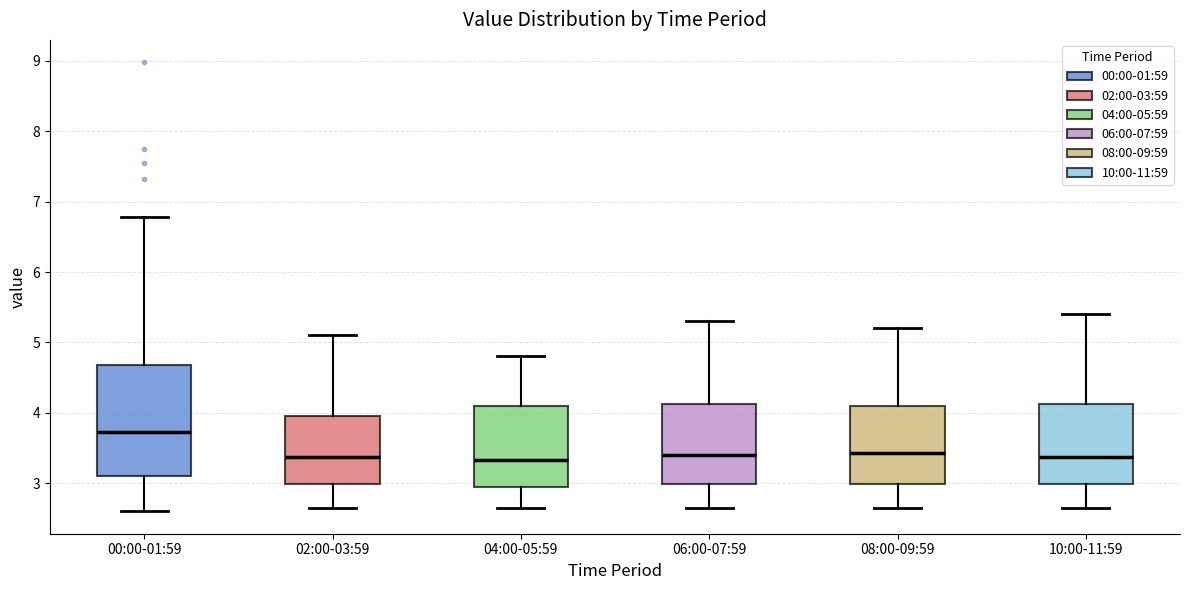

Reading left to right, transcribe this box plot: for each box, give where its median line is, the range the box spans, and where its two whiskers end, as read against the y-axis. The values are not printed on the chart, so give them approximately, as read against the axis.

00:00-01:59: median 3.7, box 3.1 to 4.7, whiskers 2.6 to 6.8
02:00-03:59: median 3.4, box 3.0 to 4.0, whiskers 2.7 to 5.1
04:00-05:59: median 3.3, box 3.0 to 4.1, whiskers 2.7 to 4.8
06:00-07:59: median 3.4, box 3.0 to 4.1, whiskers 2.7 to 5.3
08:00-09:59: median 3.4, box 3.0 to 4.1, whiskers 2.7 to 5.2
10:00-11:59: median 3.4, box 3.0 to 4.1, whiskers 2.7 to 5.4